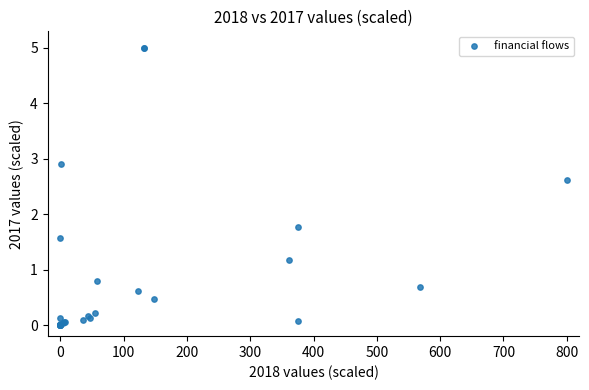

What Y value in the scatter plot is closest to 2?

1.8